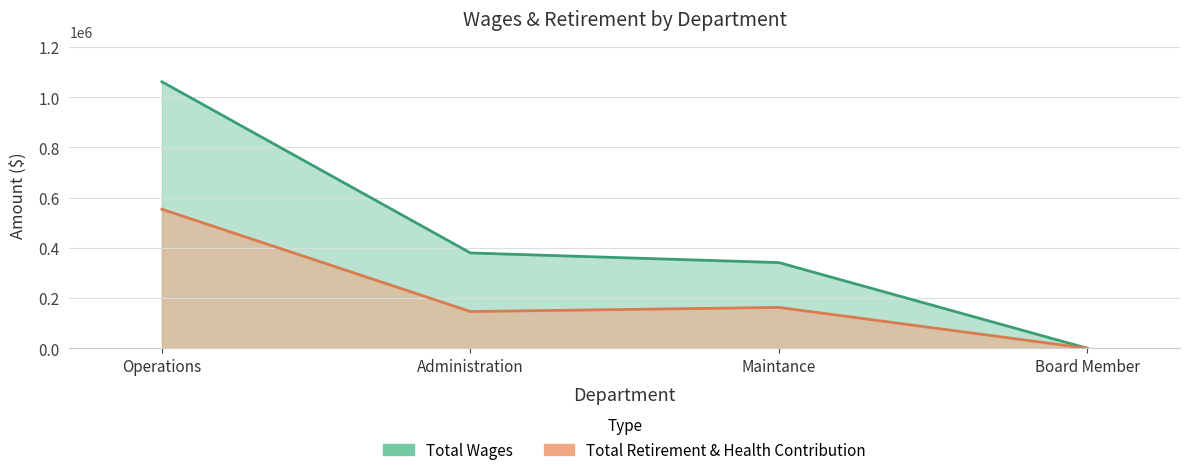

Is the value of Total Retirement & Health Contribution at Board Member greater than the value of Total Wages at Administration?

No